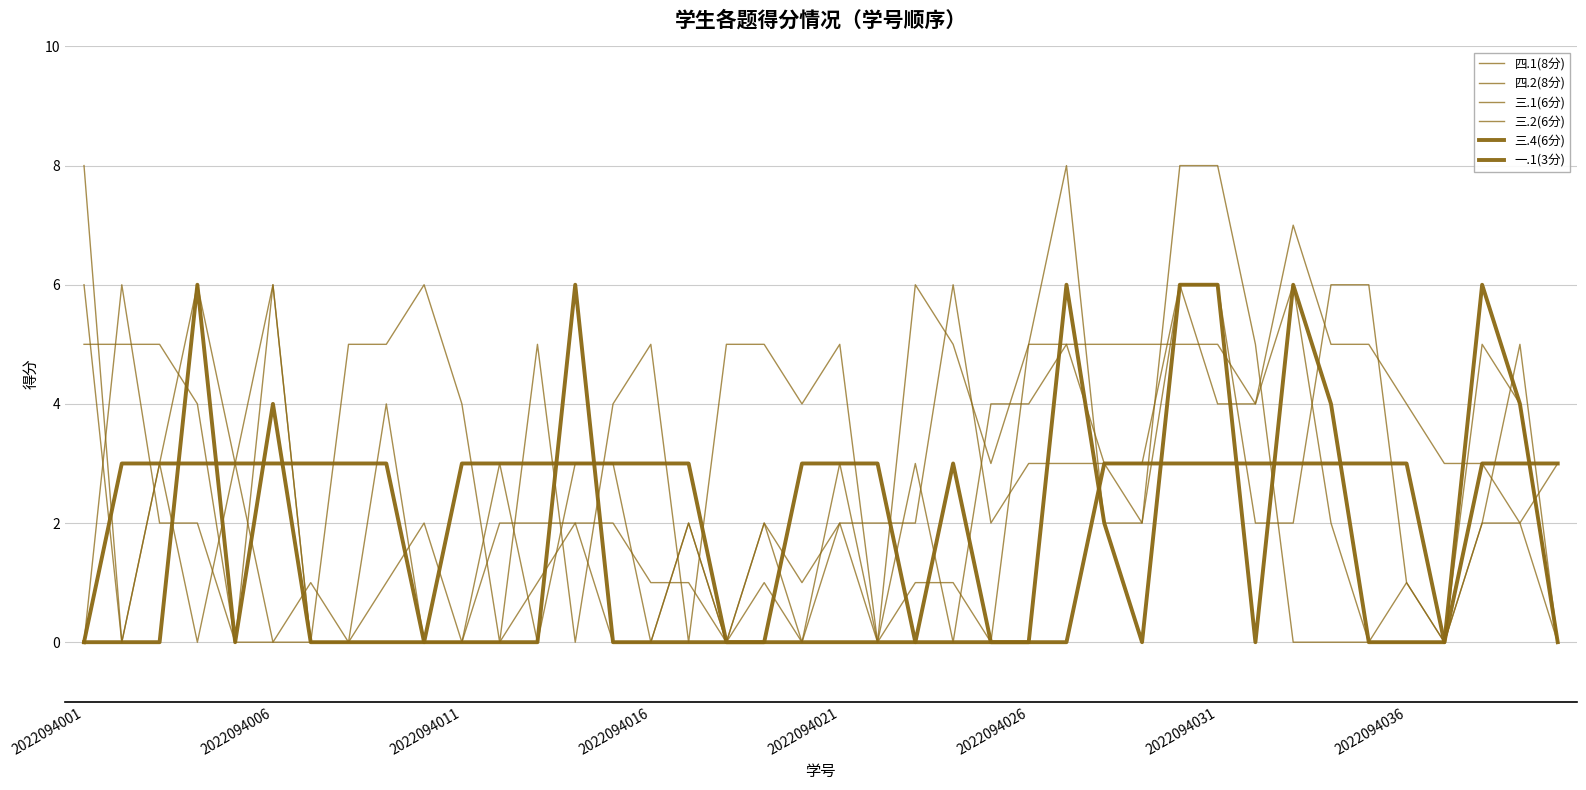

Which series has the largest total across all categories?

四.2(8分)